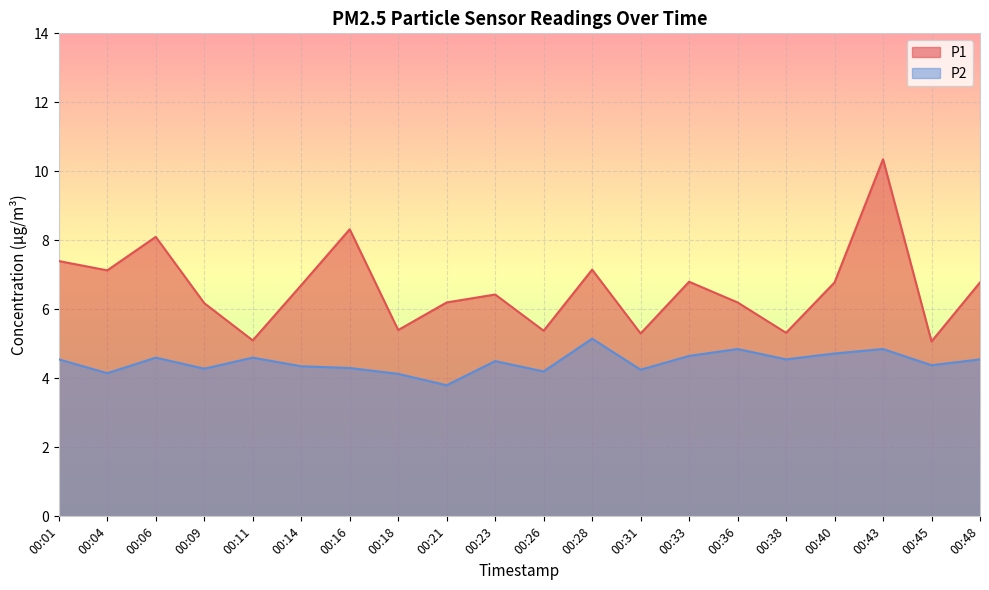

How many data points in P2 are less than 4?

1